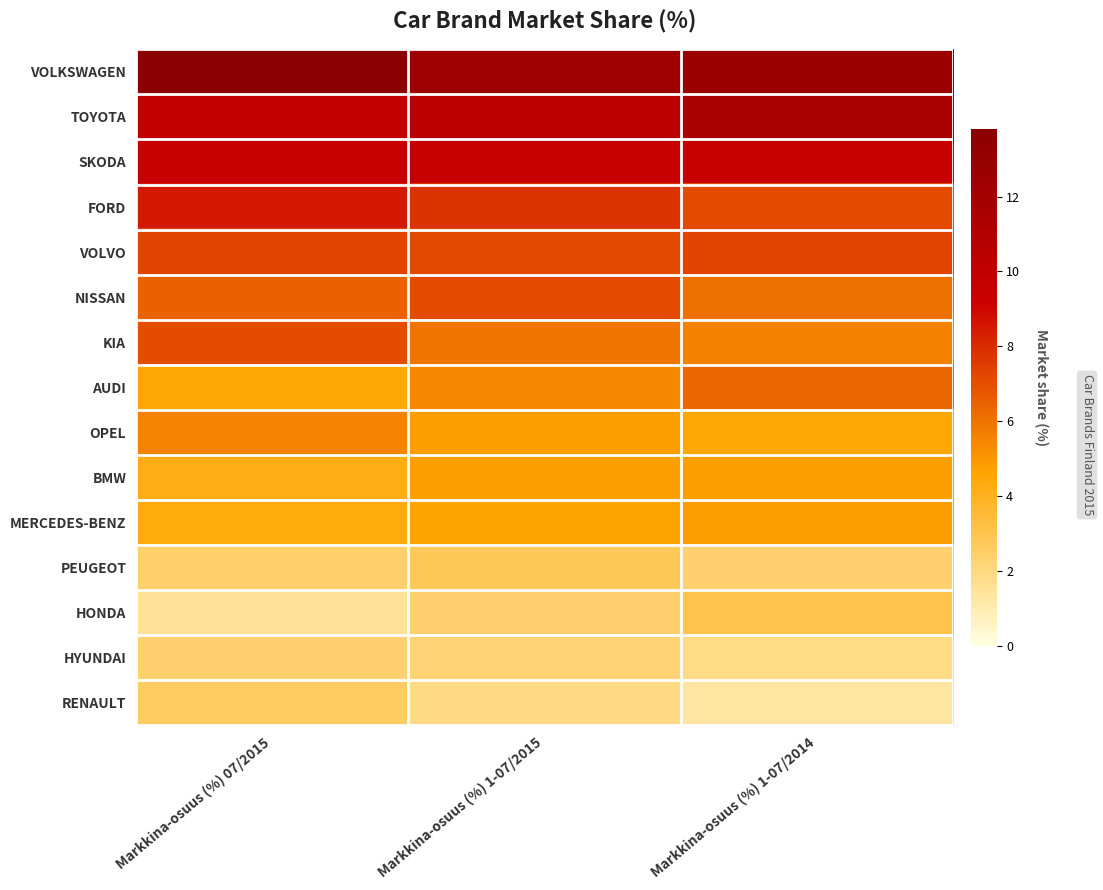

What is the minimum value shown in the chart?

1.3